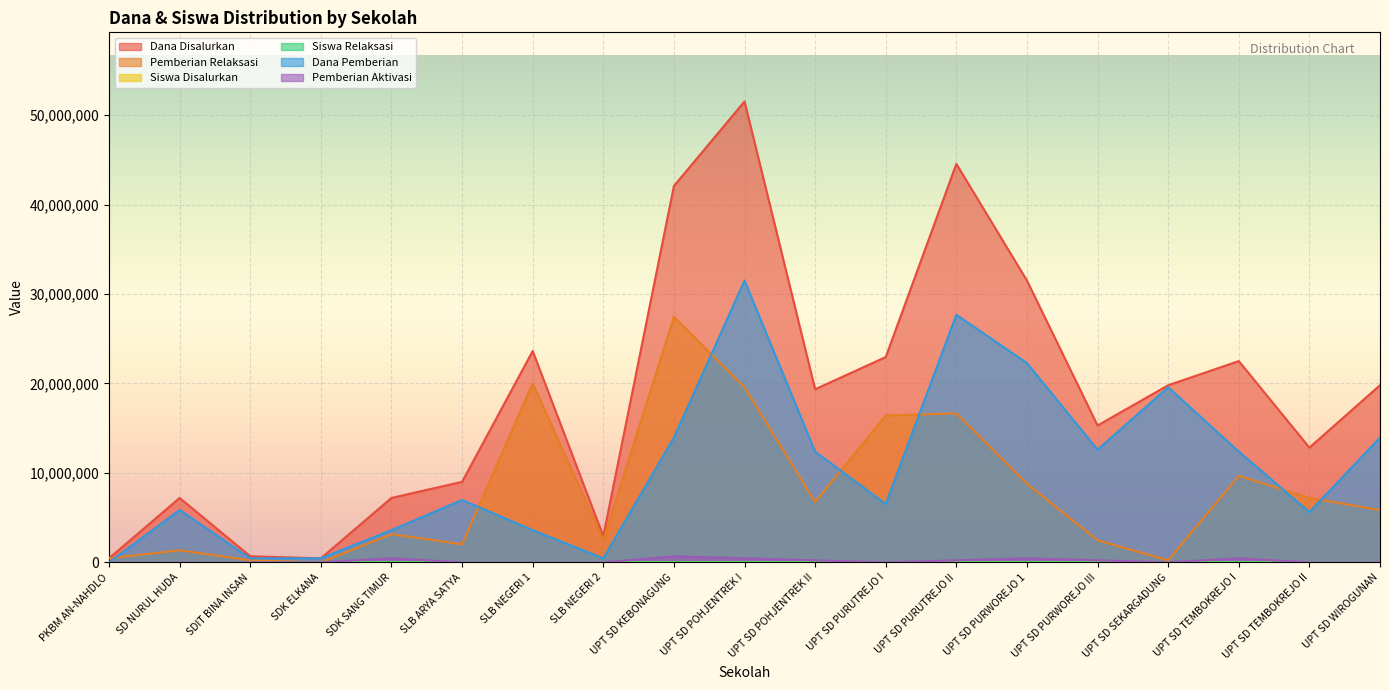

What is the sum of the Dana Pemberian values at UPT SD PURWOREJO 1 and SLB ARYA SATYA?

29250000